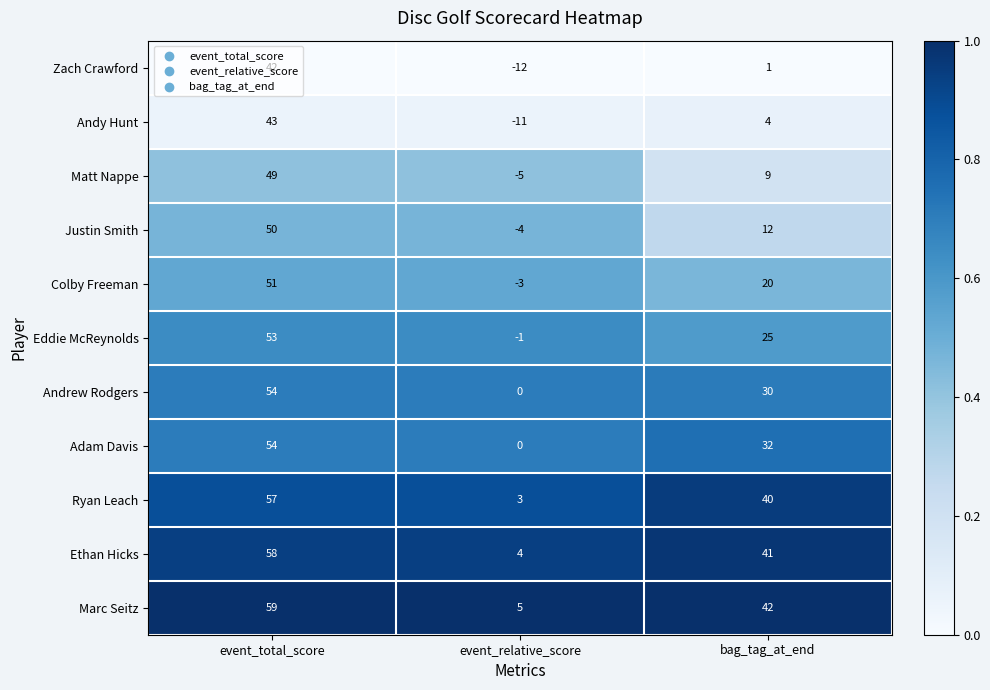

At which category is the sum across all series the highest?

event_total_score